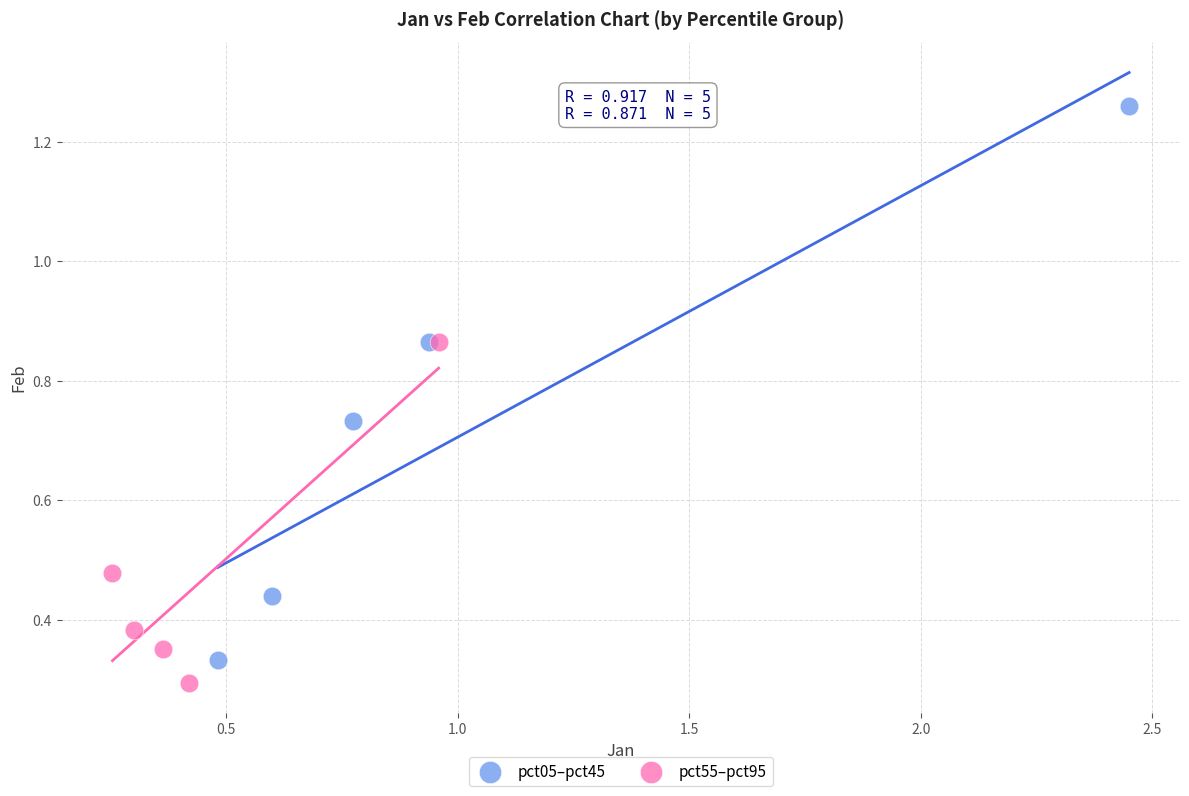

Which series has the largest Y range (max minus min)?

pct05–pct45